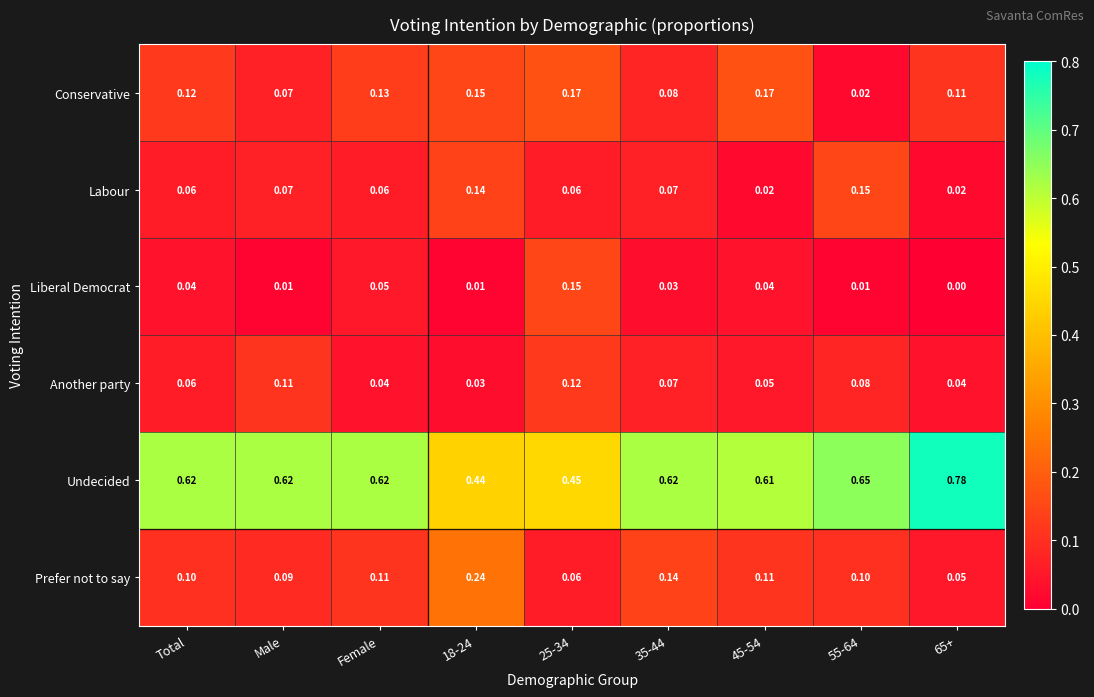

At how many categories does at least one series exceed 0?

9